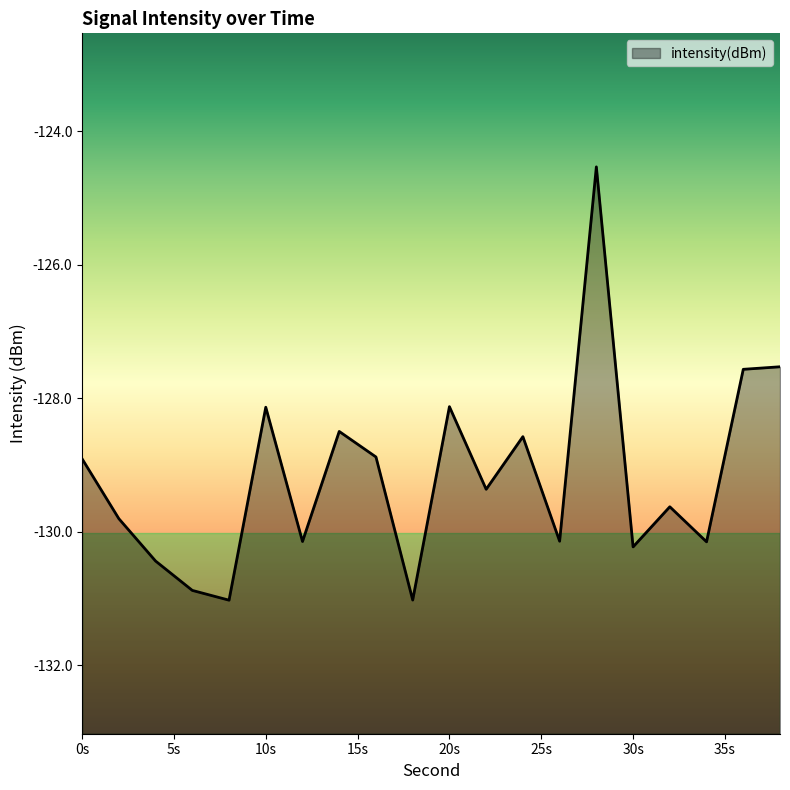

Between 24 and 38, which is larger?

38